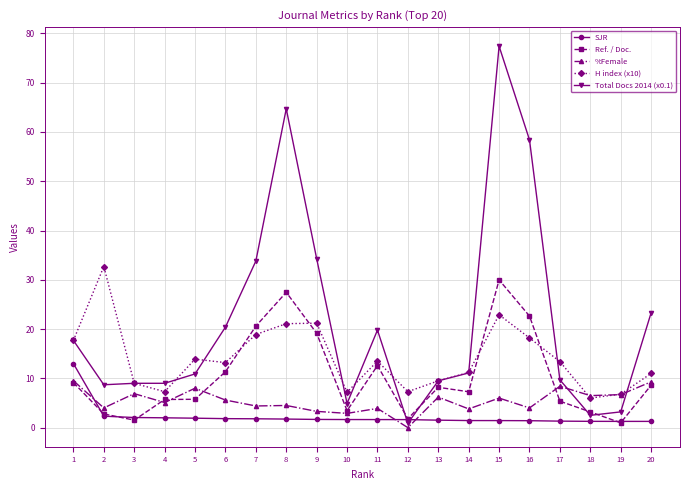

Which series has the widest spread of values?

Total Docs 2014 (x0.1)